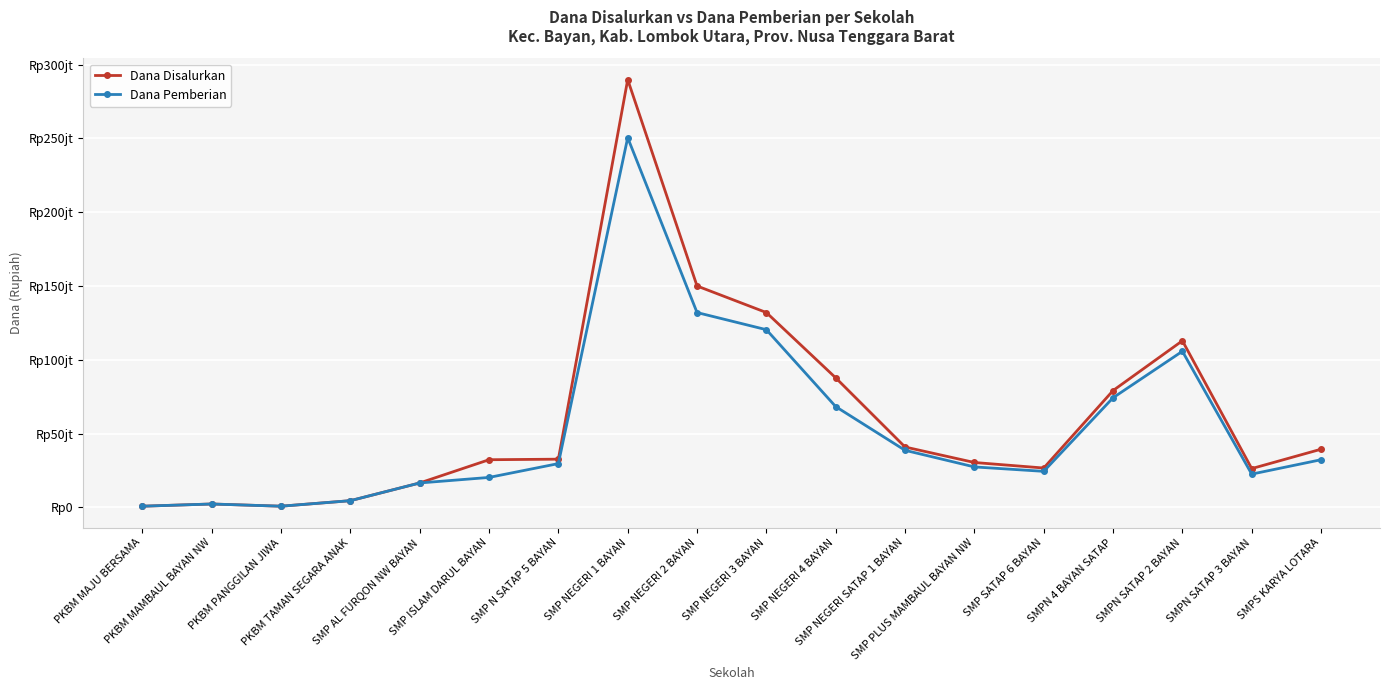

Is this an area chart (filled region under the line)?

No